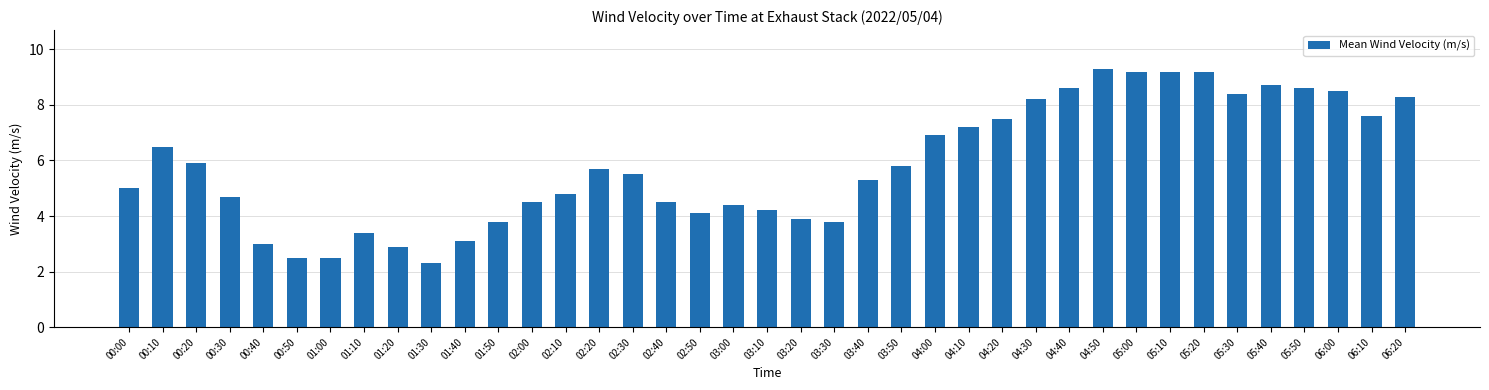

What is the sum of all values?

227.5